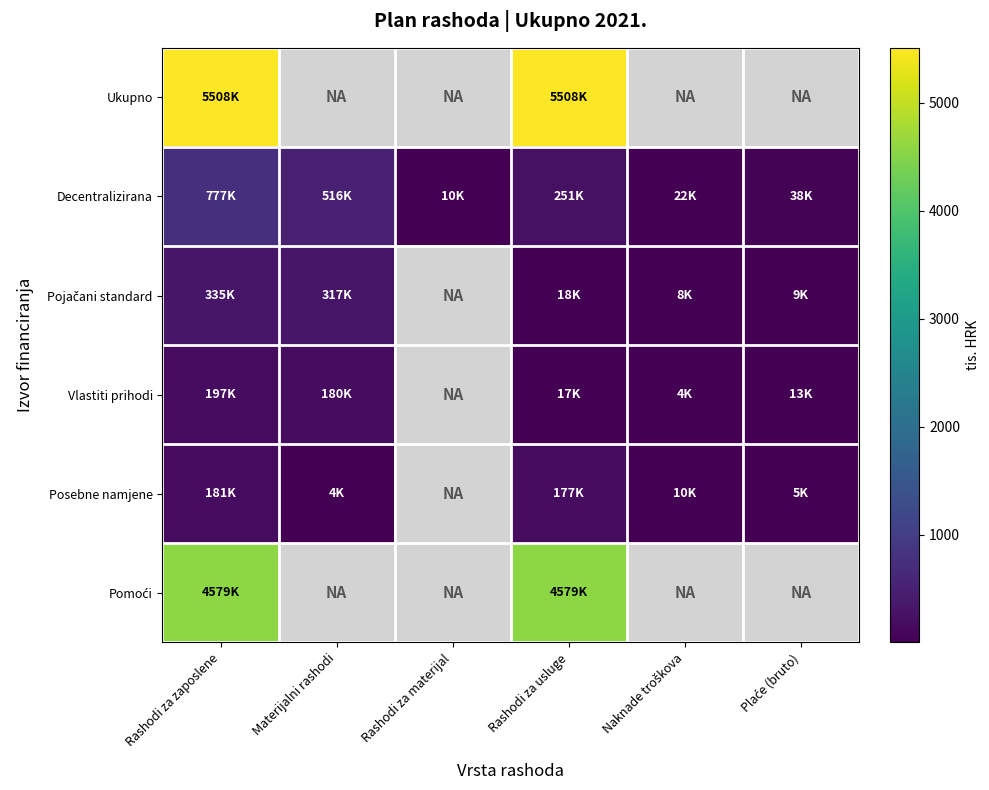

At which label is Ukupno closest to 5508?

Rashodi za zaposlene